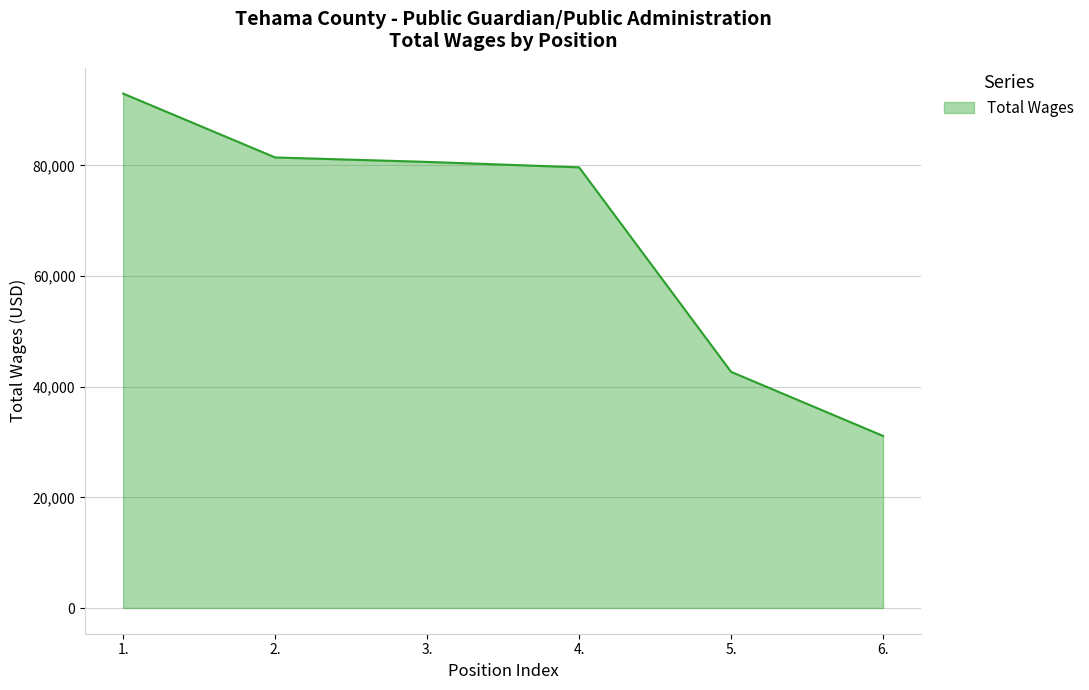

The value at 4. is 126591. True or false?

False